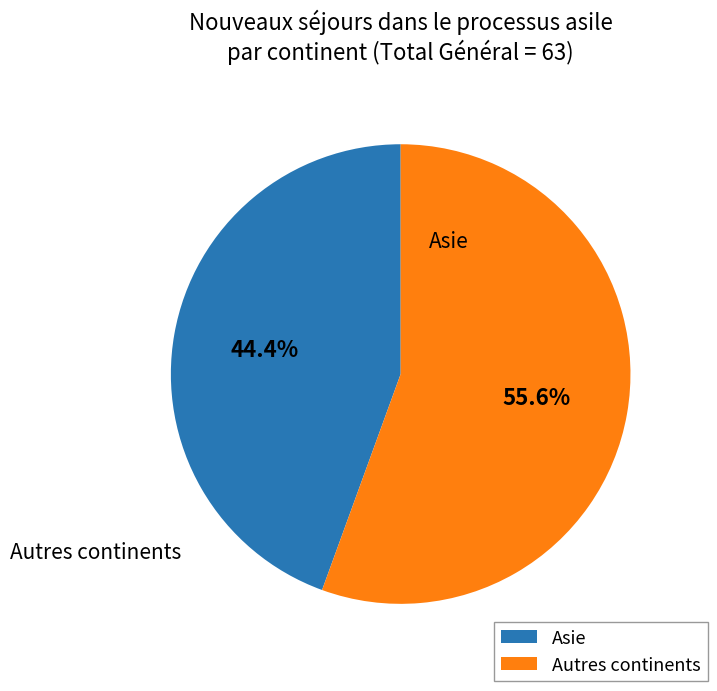

Is there any slice that represents more than half of the pie?

Yes